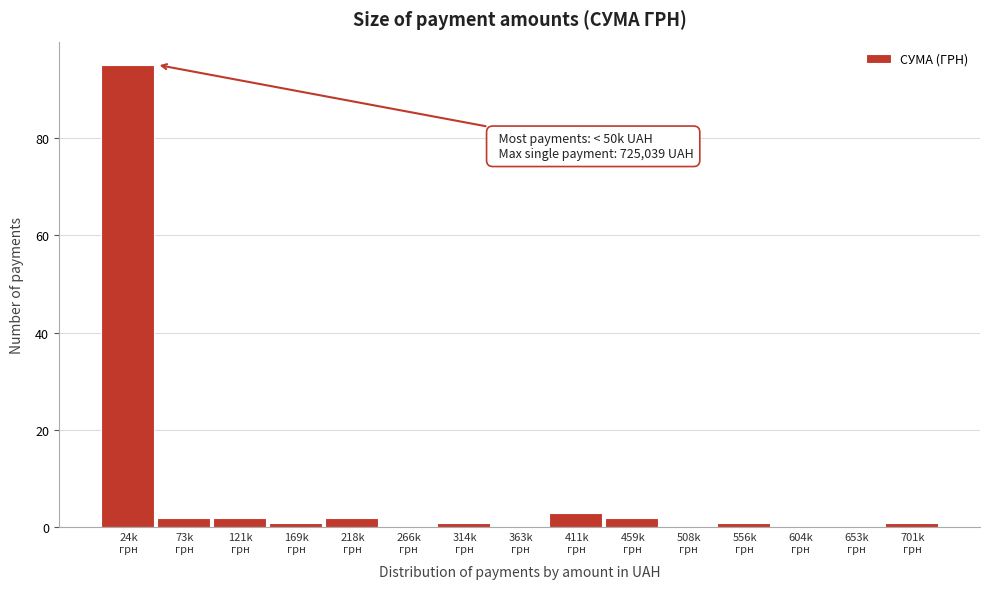

What is the maximum value shown in the chart?

95